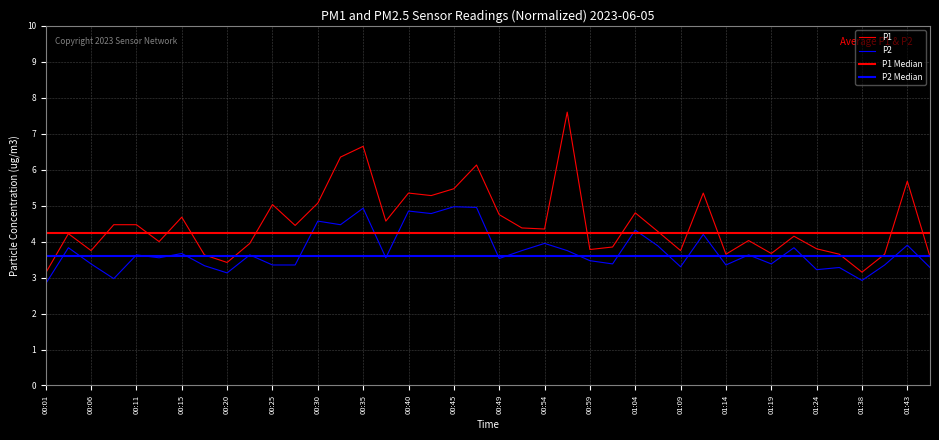

Which series has the largest range (max minus min)?

P1